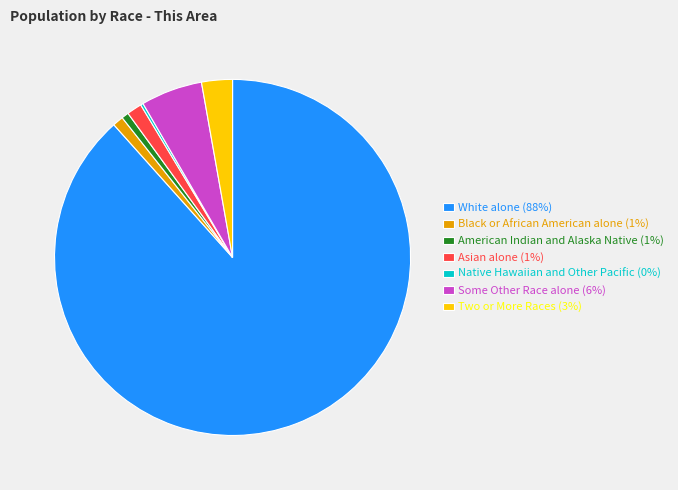

True or false: Some Other Race alone (6%) accounts for 6% of the total.

True